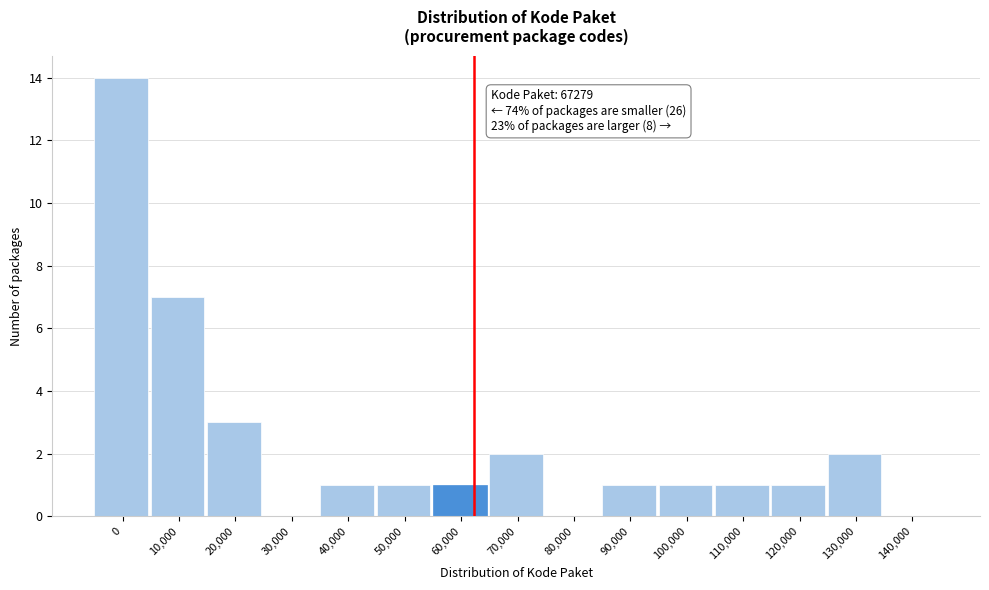

Reading left to right, list all the values displayed in this chart.

0=14	10,000=7	20,000=3	30,000=0	40,000=1	50,000=1	60,000=1	70,000=2	80,000=0	90,000=1	100,000=1	110,000=1	120,000=1	130,000=2	140,000=0